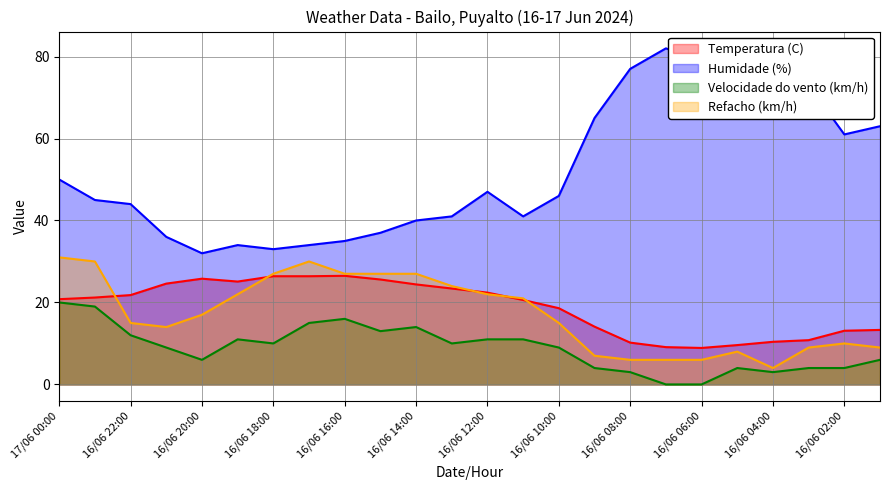

Where is the first local maximum for Temperatura (C)?

16/06 20:00